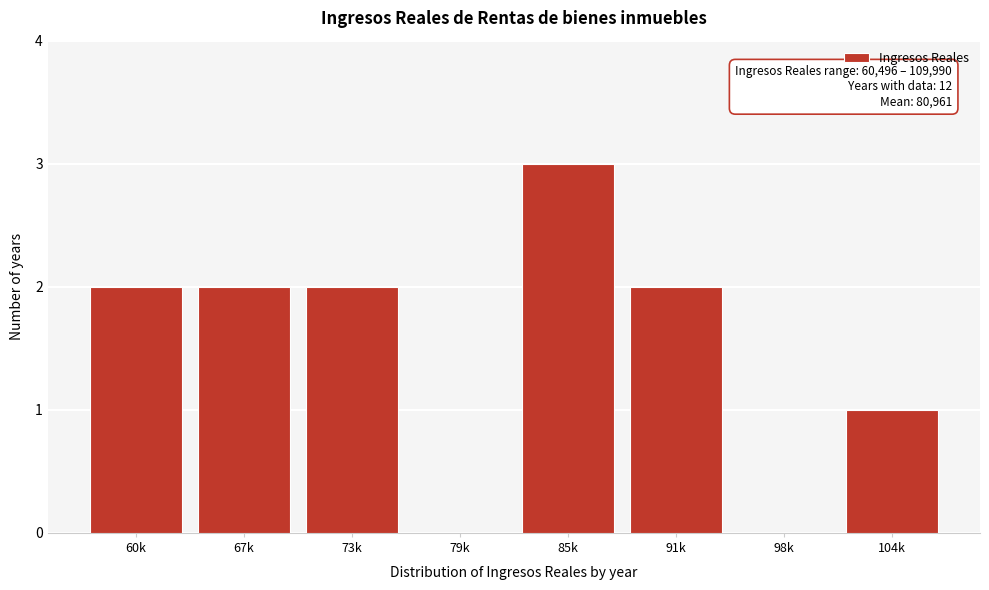

Reading left to right, what are all the values shown in this chart?

60k=2	67k=2	73k=2	79k=0	85k=3	91k=2	98k=0	104k=1